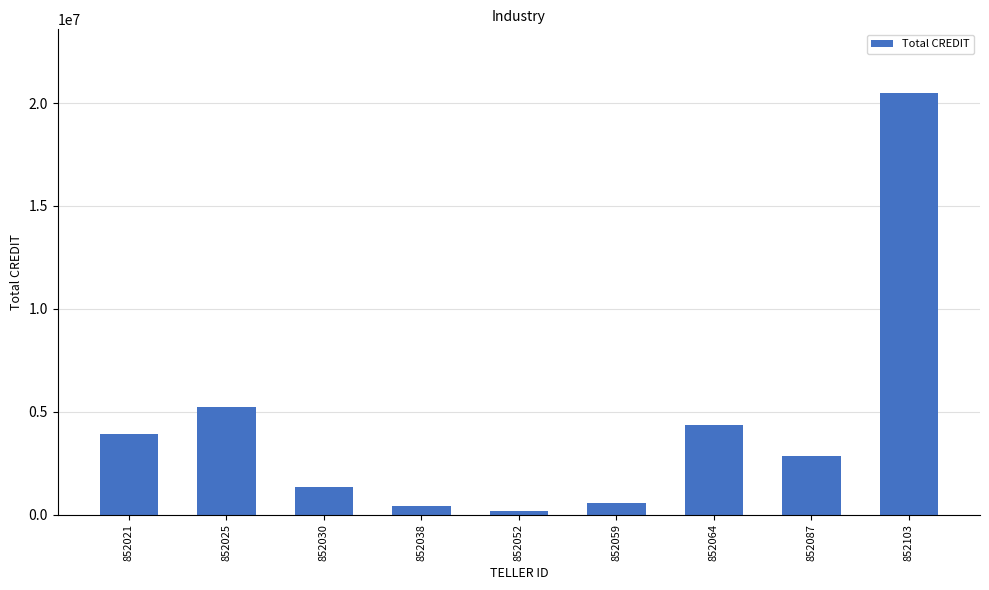

True or false: the data shows 394500 at 852038.

True